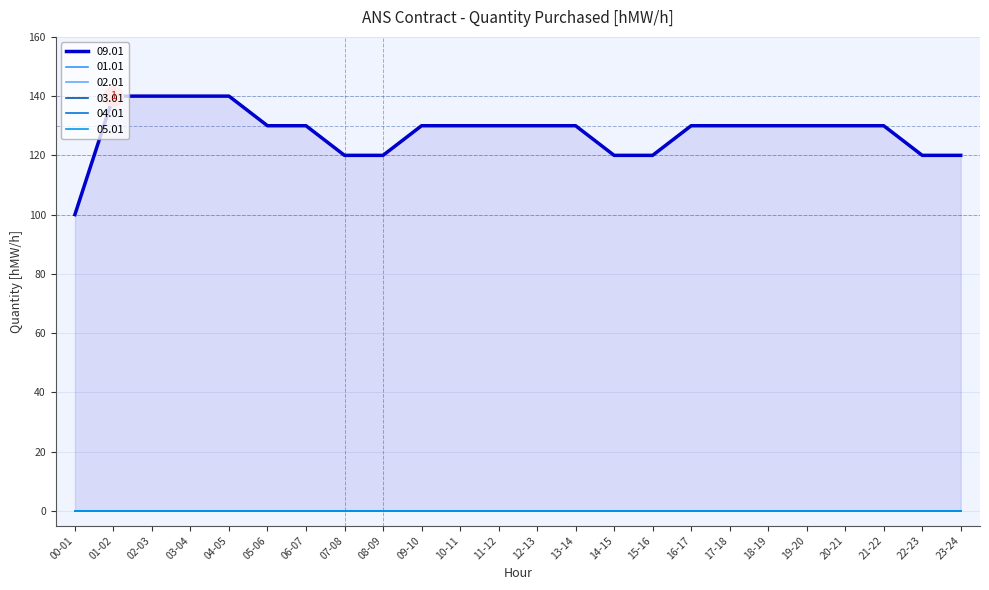

True or false: 04.01 and 01.01 cross at least once.

False